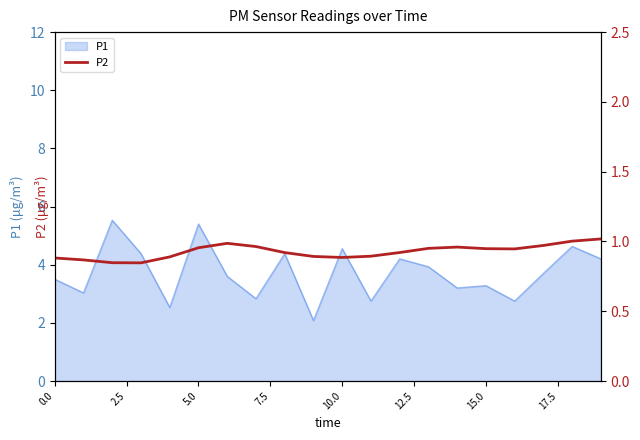

What is the lowest value of the P1 series?

2.1